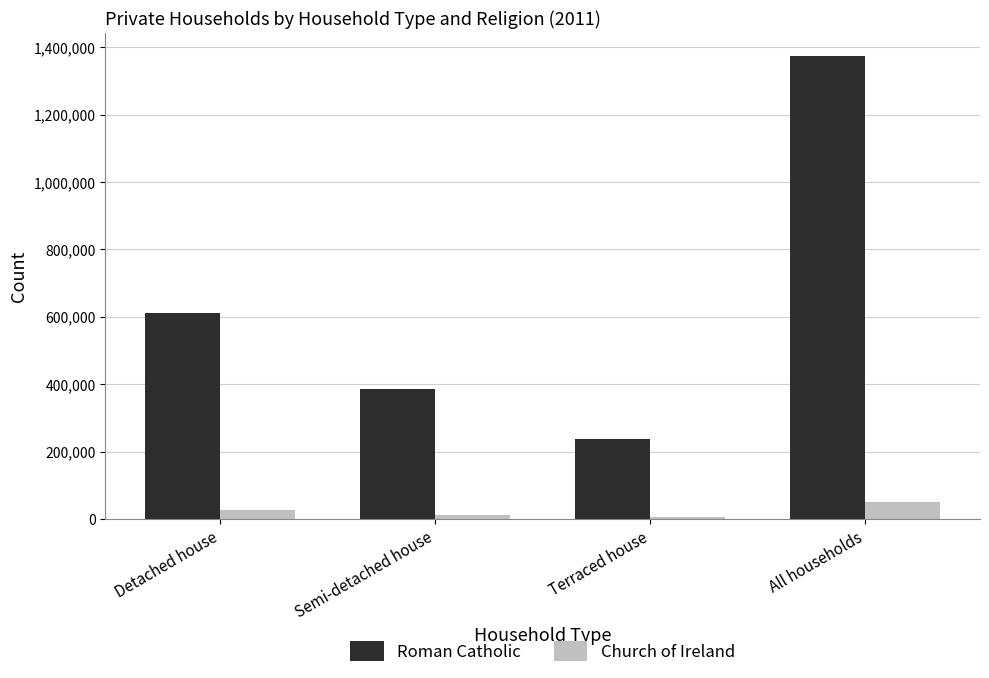

How many Roman Catholic values are between 386334 and 1374815?

3